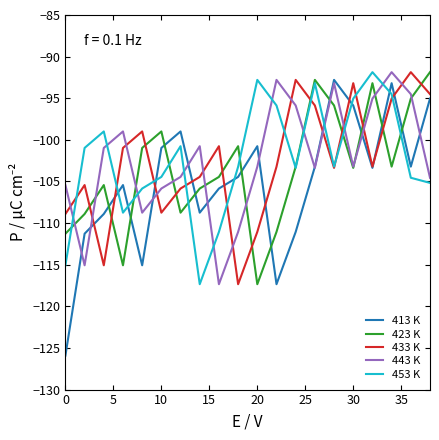

After their last crossing, which series has the higher values: 423 K or 413 K?

423 K